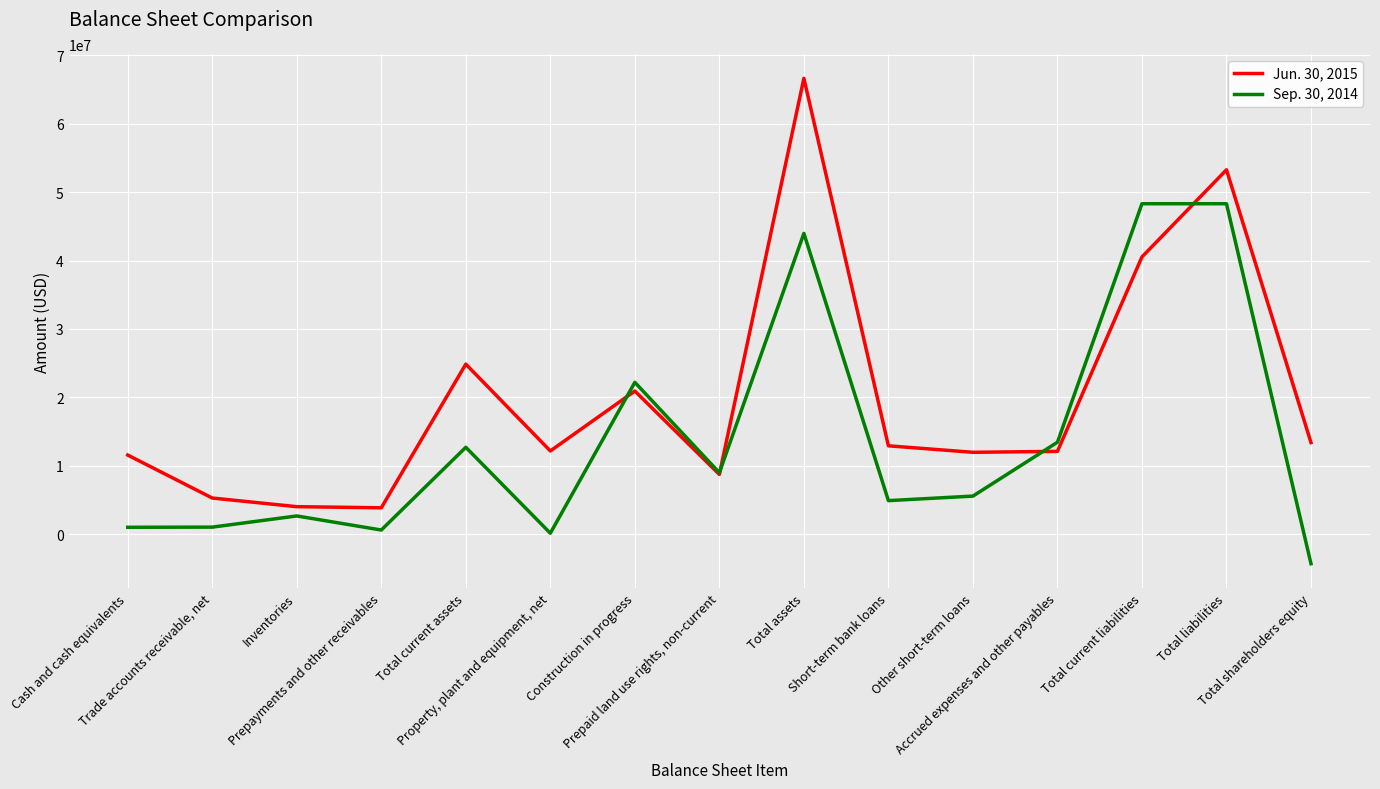

List the series in order of their overall mean, highest first.

Jun. 30, 2015, Sep. 30, 2014